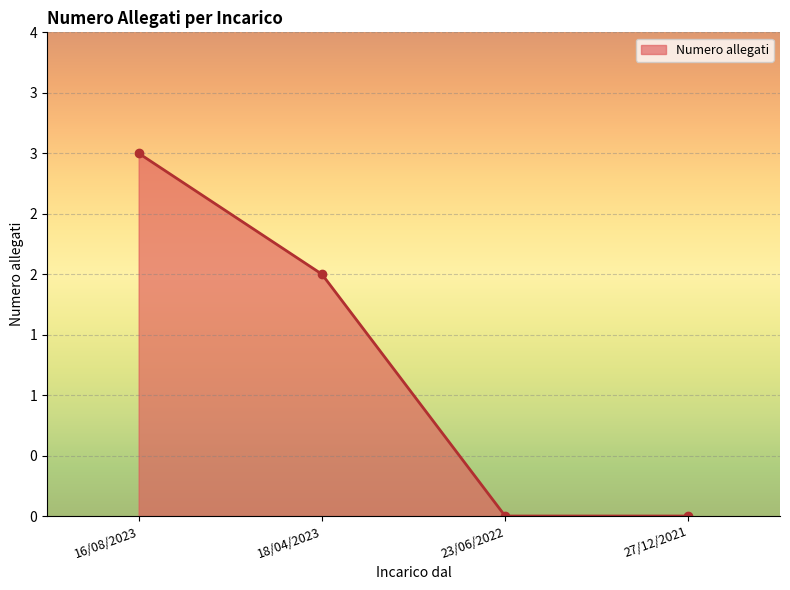

How many lines are shown in the chart?

1